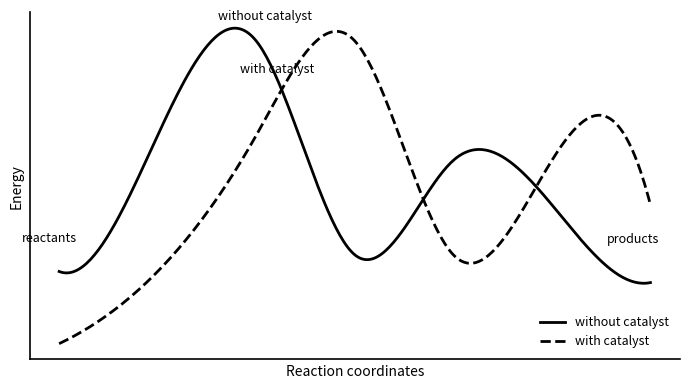

Rank the series by their maximum value, from lowest to highest.

with catalyst, without catalyst